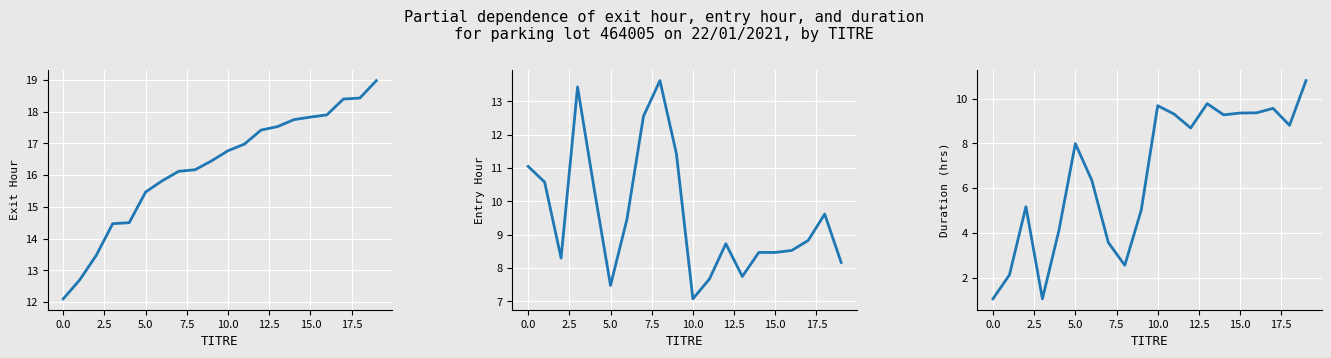

True or false: Exit Hour by Title has a value of 18.4 at 18.

True